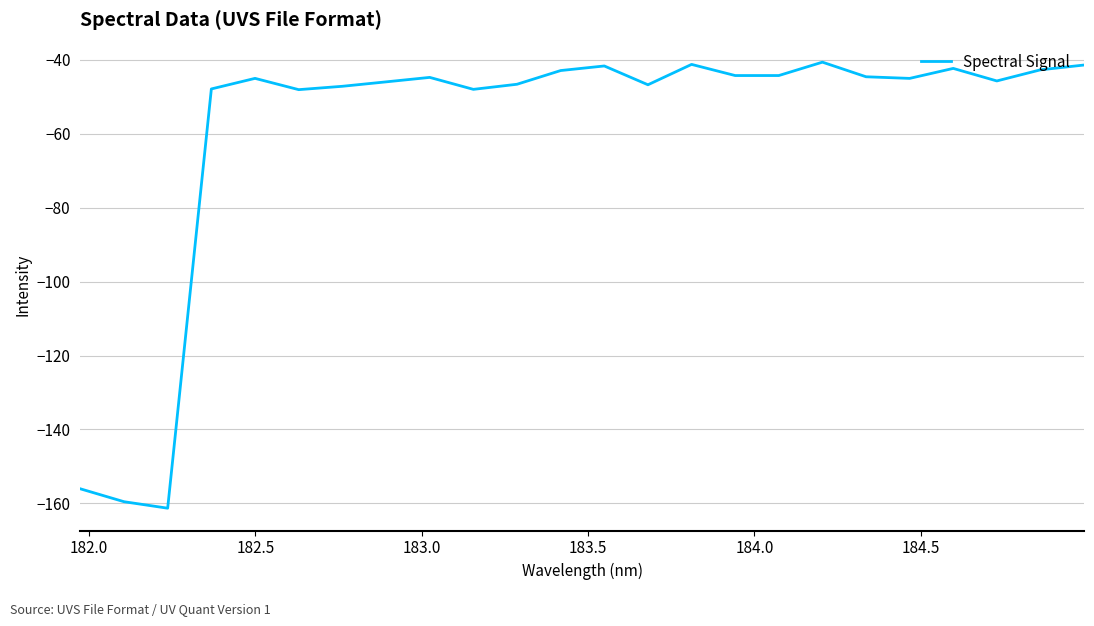

What is the greatest value displayed?

-40.6